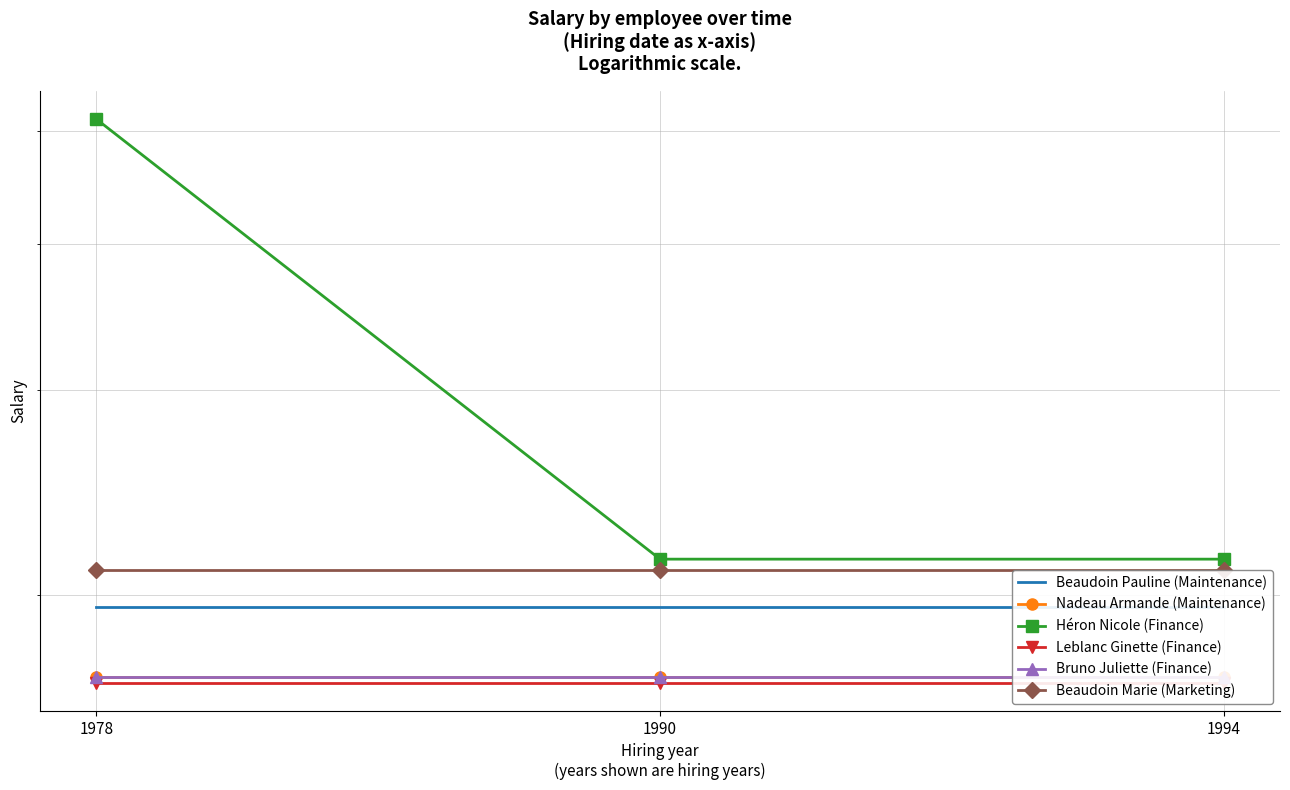

Is this an area chart (filled region under the line)?

No